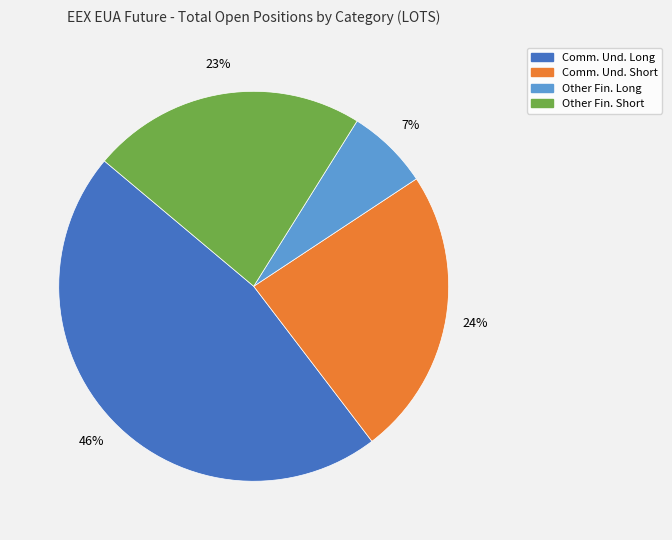

Is there a majority slice in this chart?

No